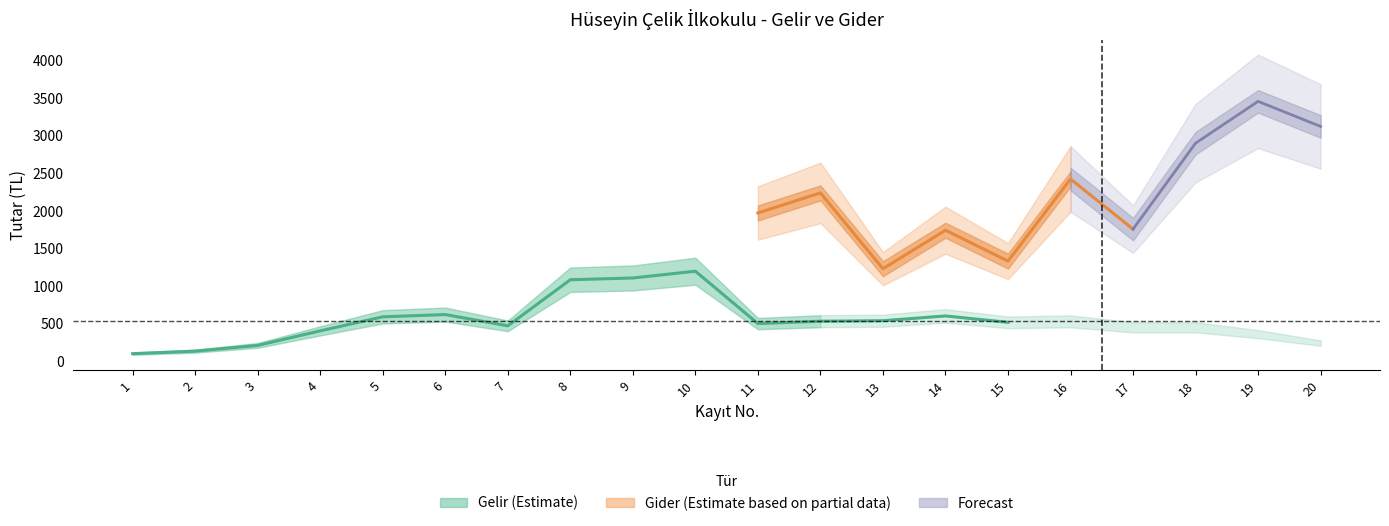

What is the difference between the Gider (Expense) values at 20 and 3?

4324.6